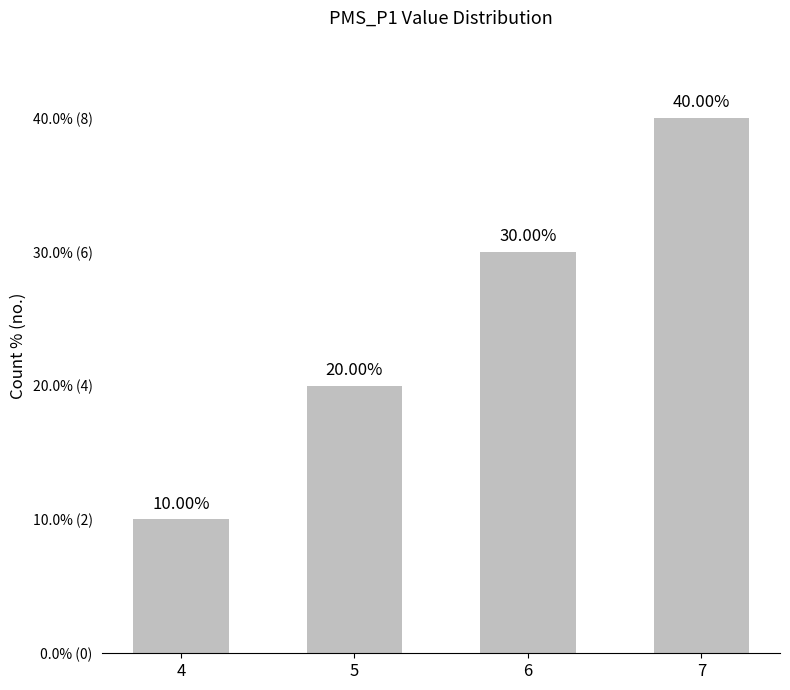

What is the approximate value at 5, to the nearest 10?

20